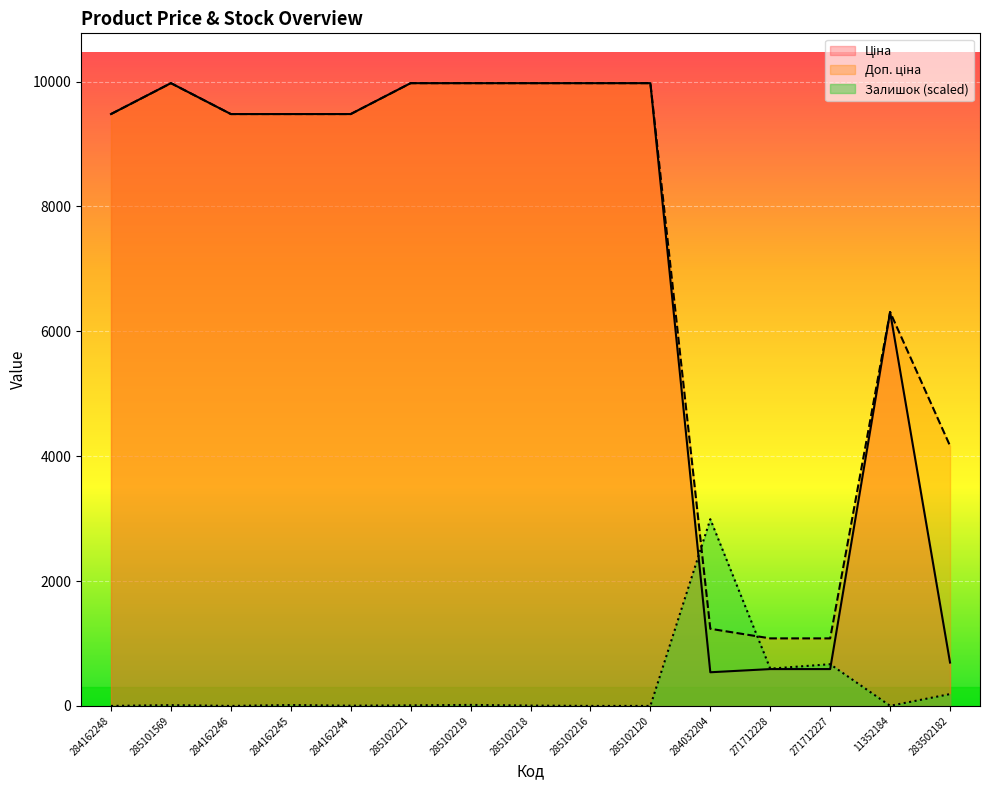

At which category does Залишок reach its first local valley?

284162246